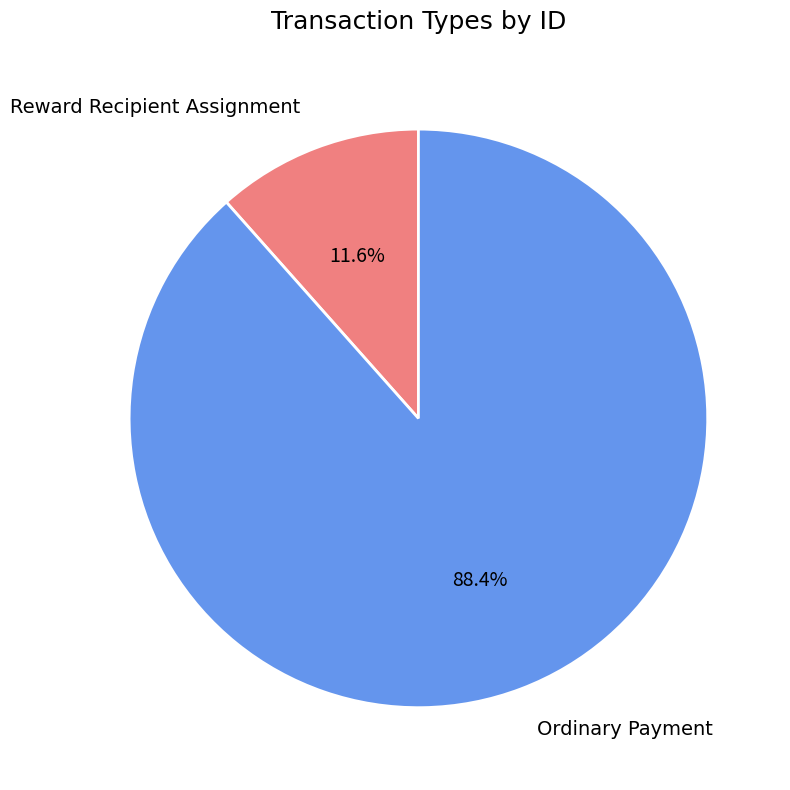

To the nearest percent, what is the average slice percentage?

50%